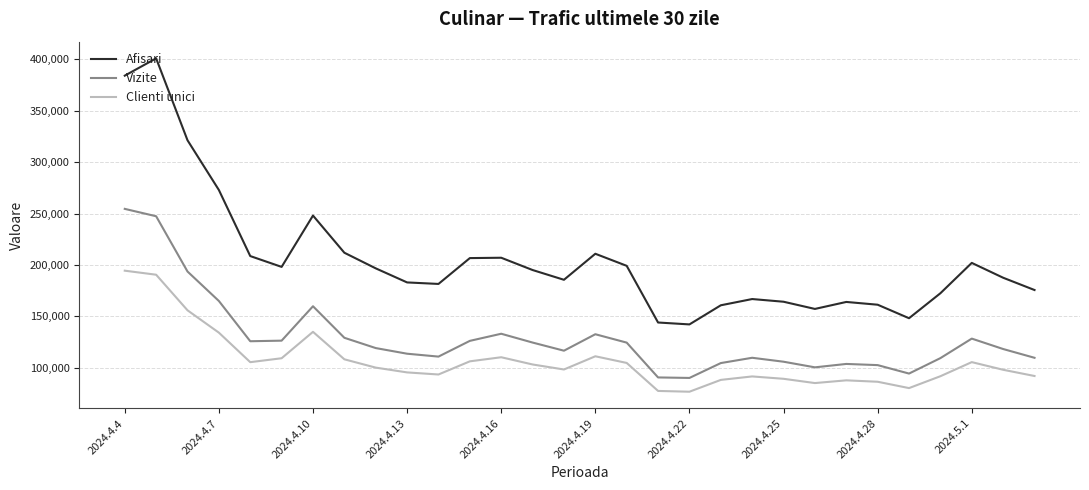

What is the smallest value displayed?

76584